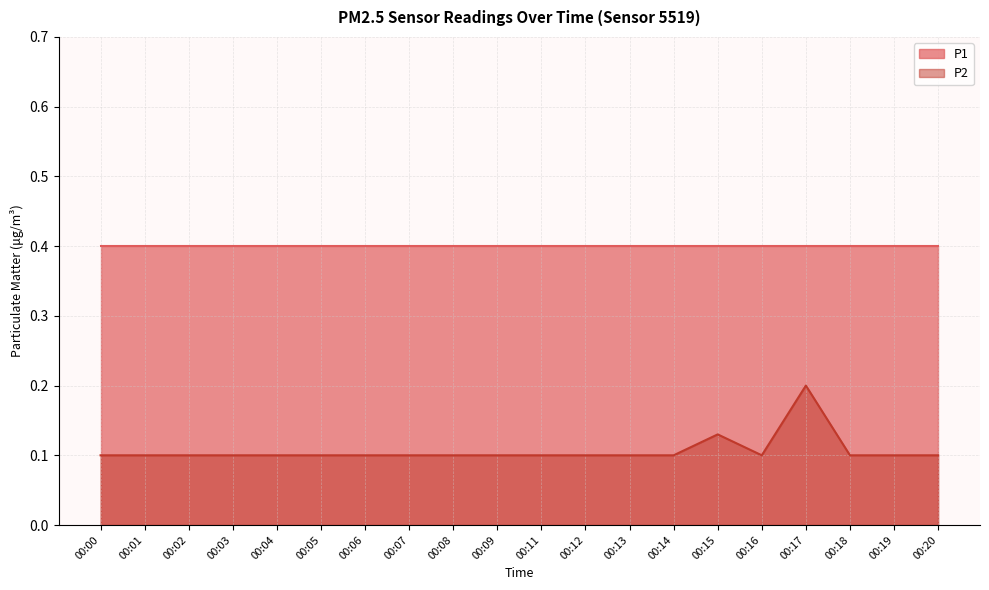

What is the value of the 17th point from the left?

0.2